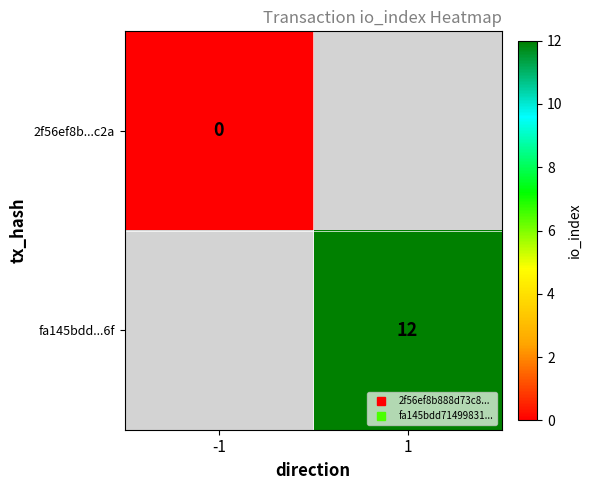

Rank the categories by fa145bdd...6f value from lowest to highest.

-1, 1